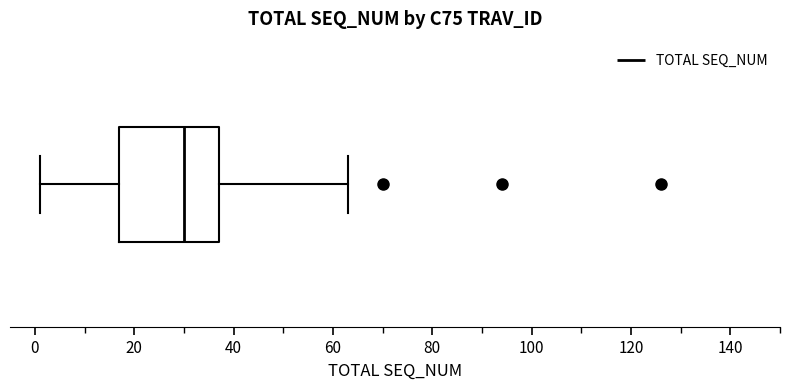

Transcribe this box plot: give where the median line is, the range the box spans, and where the two whiskers end, as read against the x-axis. The values are not printed on the chart, so give them approximately, as read against the axis.

median 30, box 18 to 38, whiskers 2 to 64